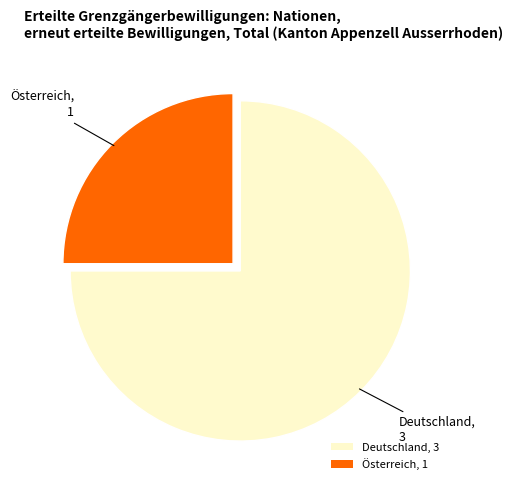

How many slices are in this pie chart?

2